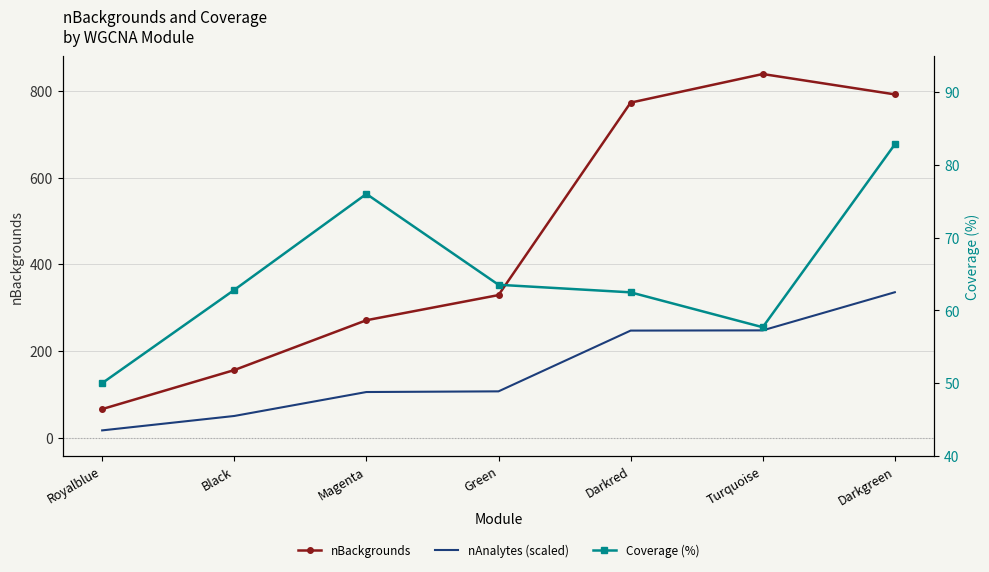

Which label corresponds to the smallest value in the chart?

Royalblue